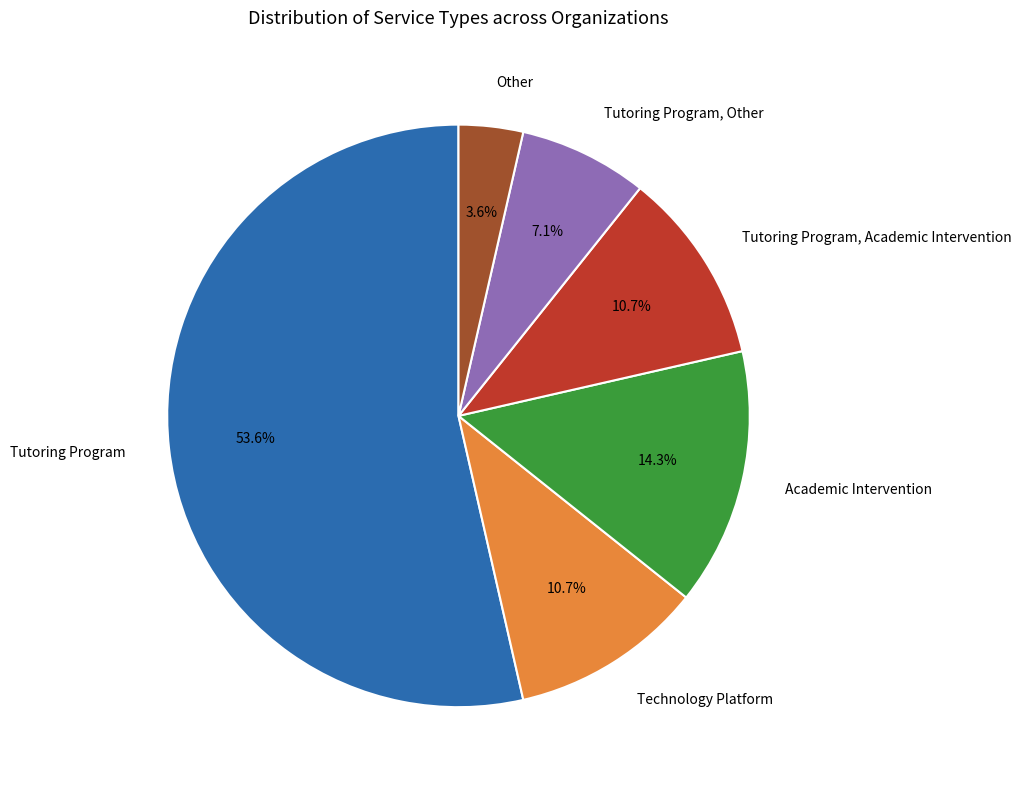

To the nearest percent, what is the combined percentage of Tutoring Program, Academic Intervention and Tutoring Program, Other?

18%